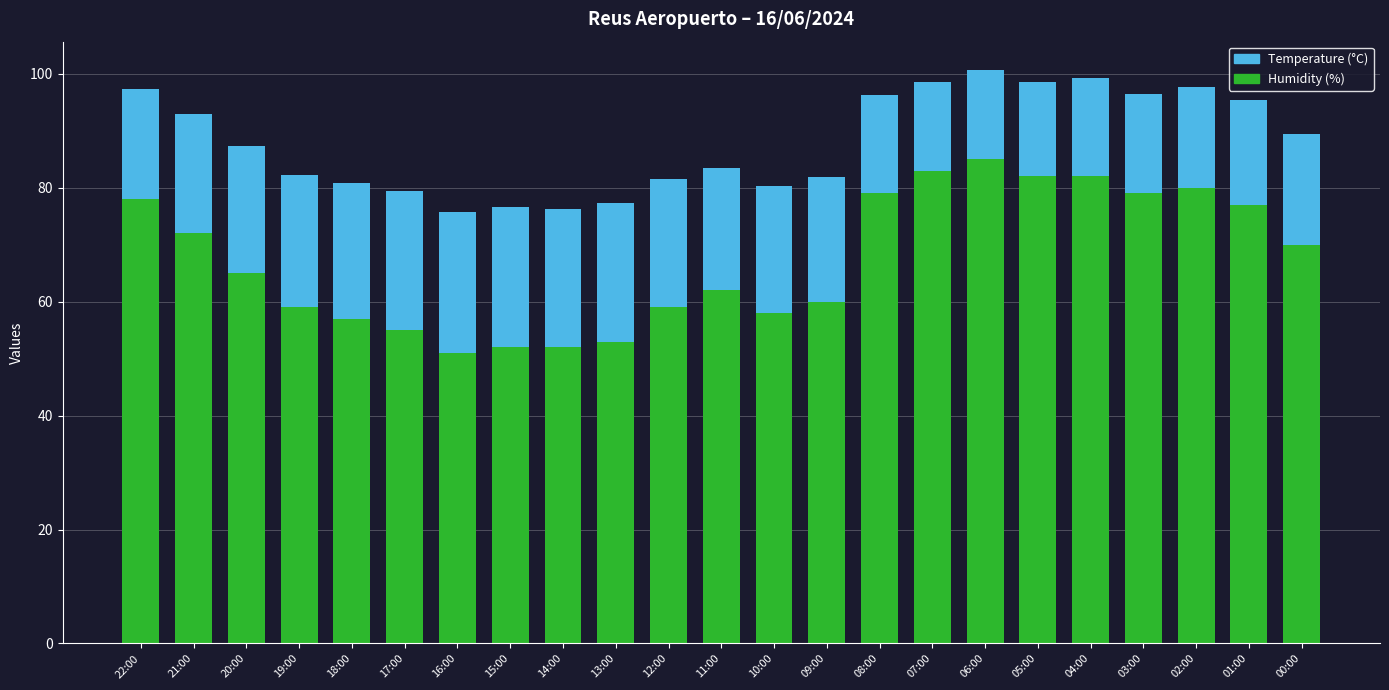

True or false: Humidity (%) has a value of 78.0 at 22:00.

True